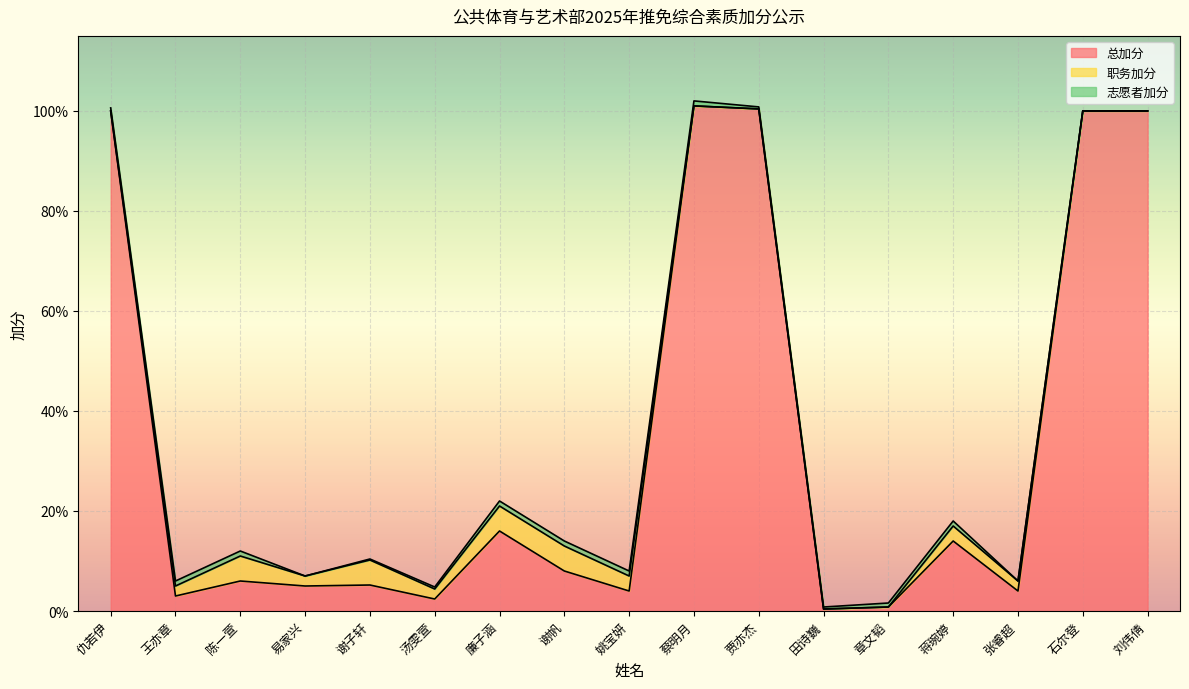

What is the label of the 3rd point from the right?

张睿超